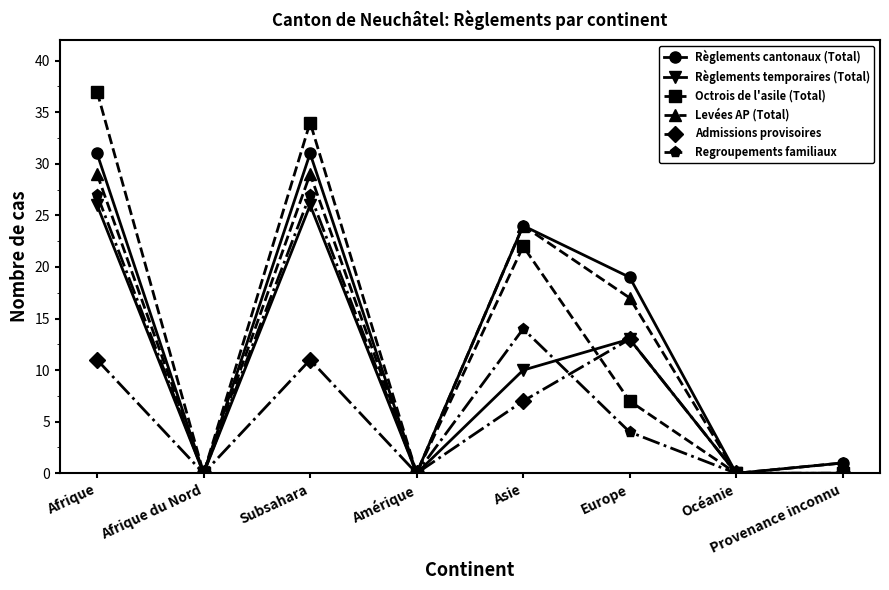

At which category does Règlements temporaires (Total) reach its first local peak?

Subsahara